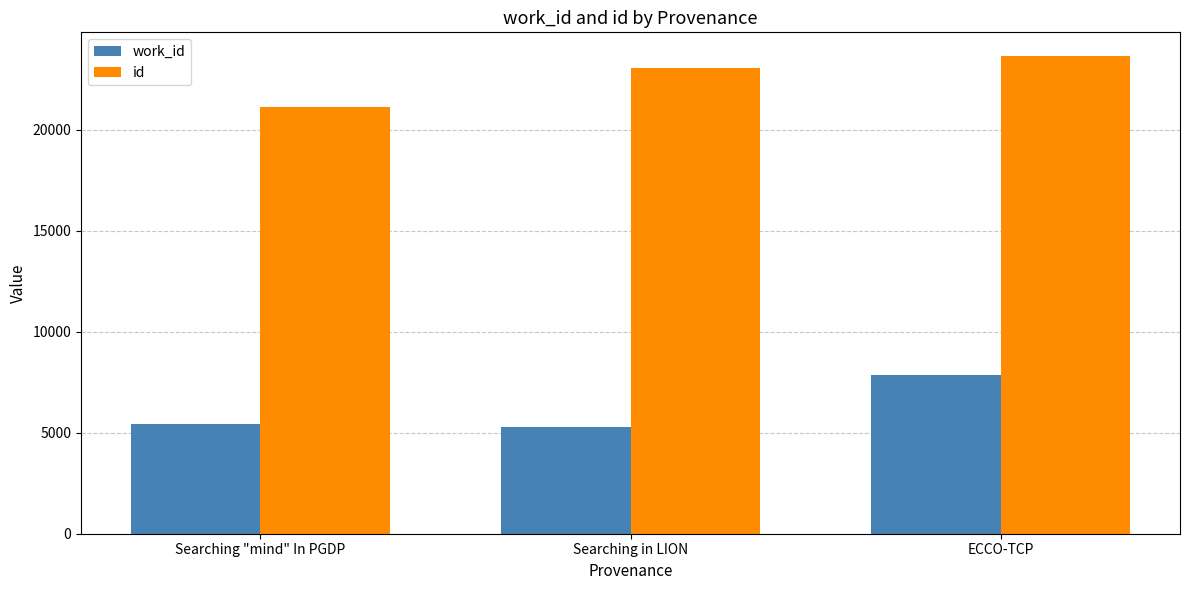

What is the difference between the maximum and minimum values in the id series?

2528